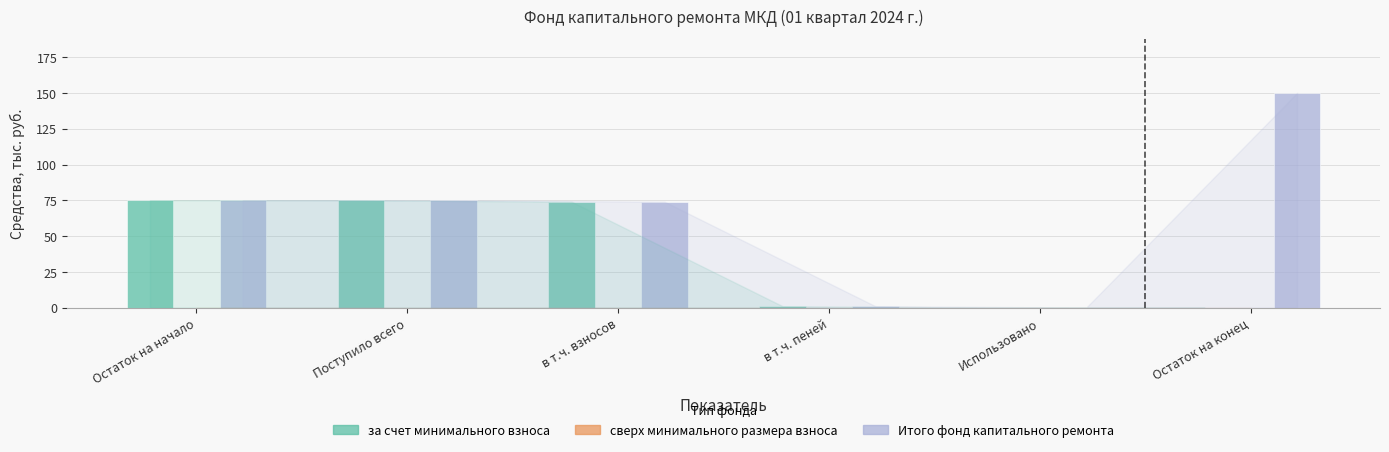

How many groups of bars are there?

6